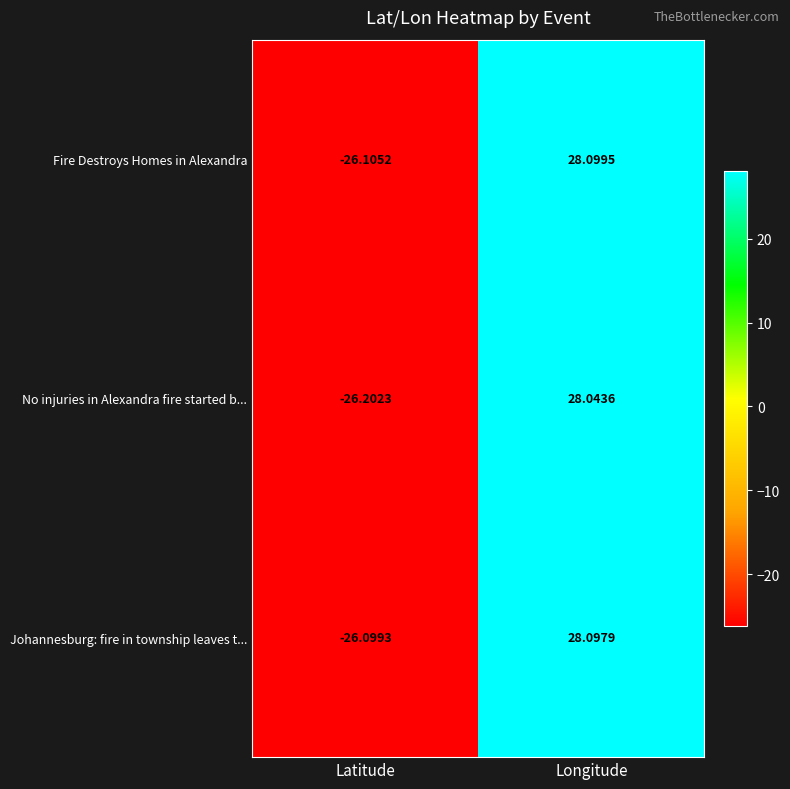

Count the number of data series in this chart.

3